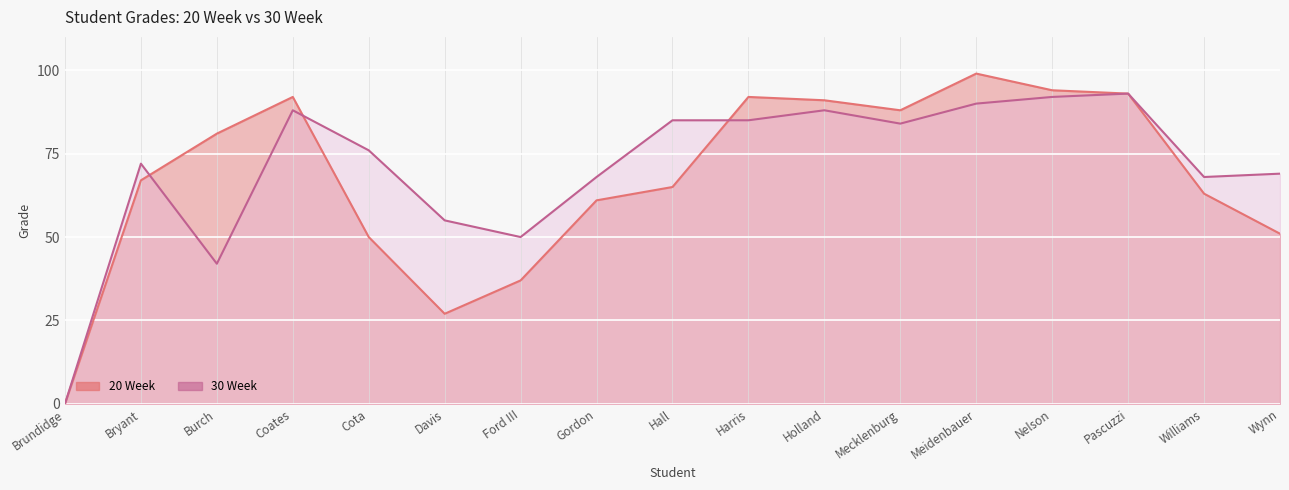

At which category does the chart reach its minimum across all series?

Brundidge